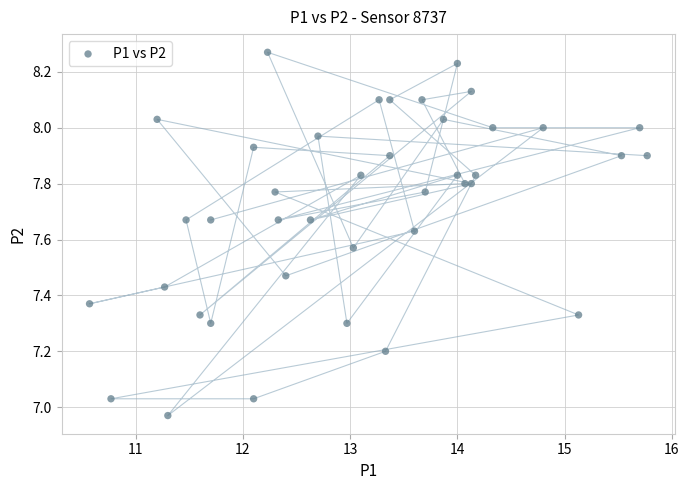

What is the range of Y values (max minus min)?

1.3